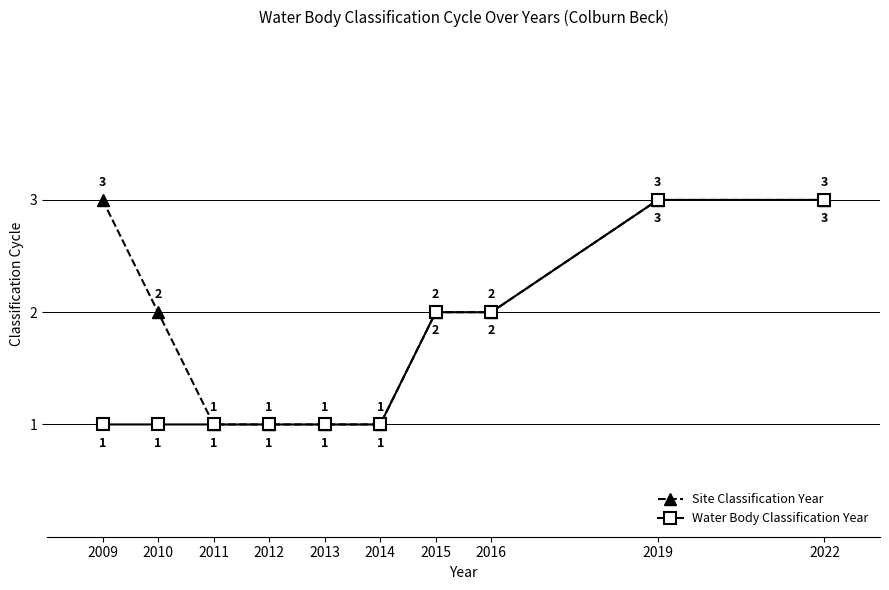

List the series in order of their overall mean, lowest first.

Water Body Classification Year, Site Classification Year